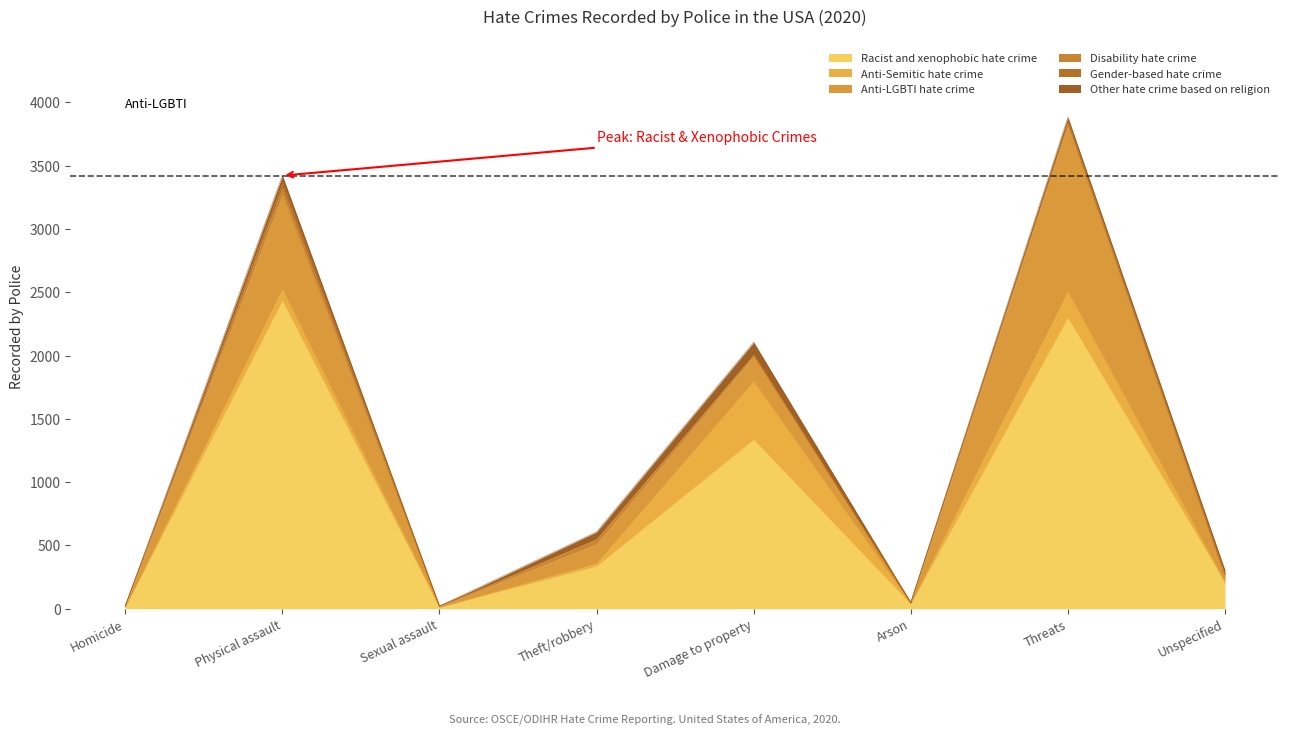

True or false: Disability hate crime and Gender-based hate crime intersect in this chart.

False